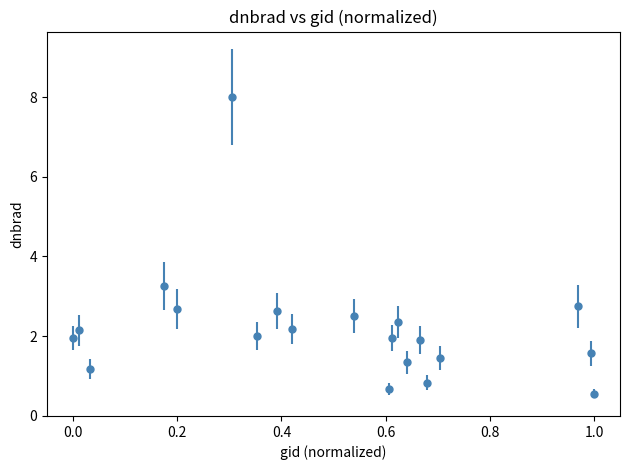

What is the greatest value displayed?

8.0